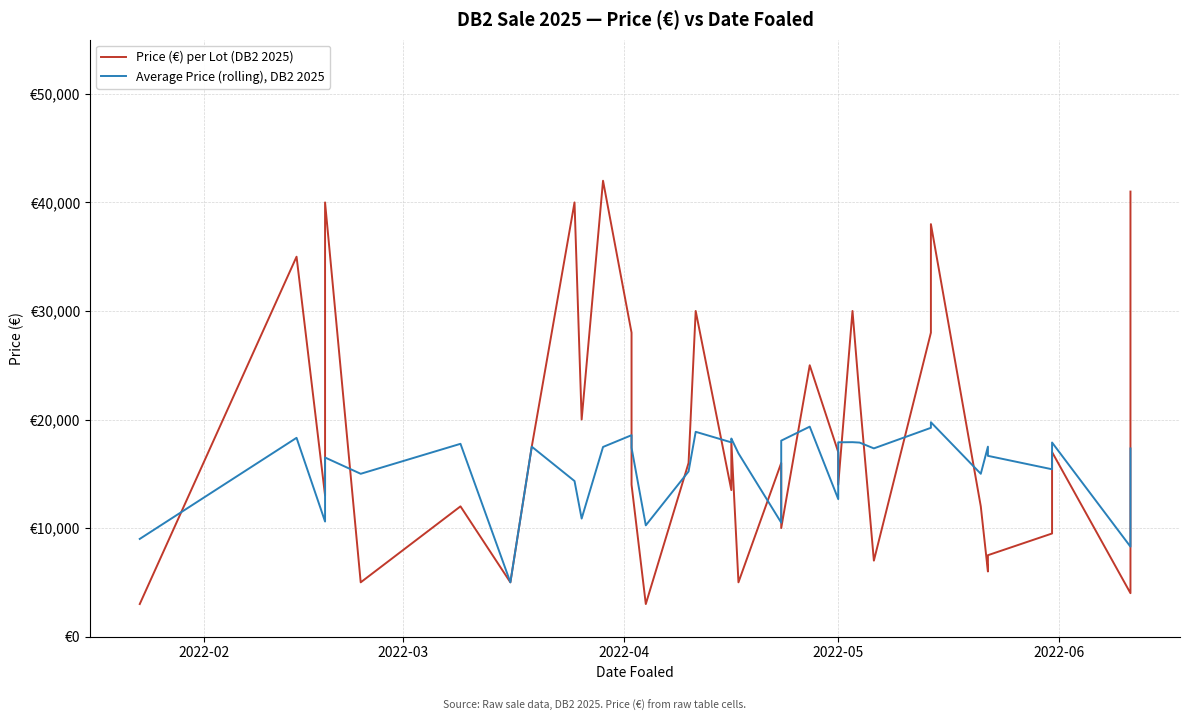

True or false: Average Price (rolling), DB2 2025 and Price (€) per Lot (DB2 2025) cross at least once.

True